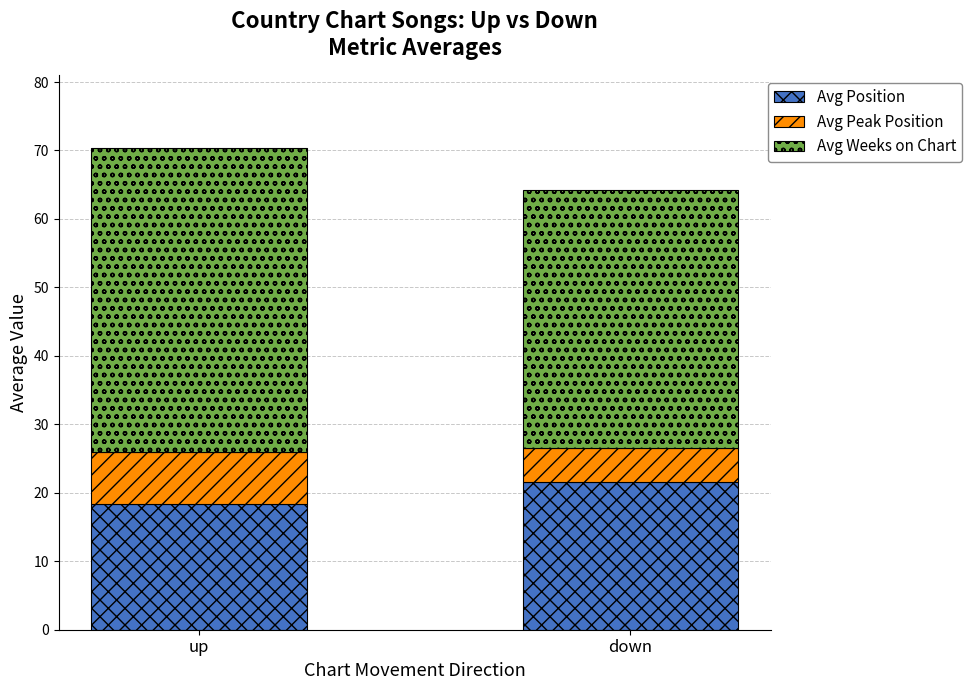

What are all the series names shown in the legend?

Avg Position, Avg Peak Position, Avg Weeks on Chart